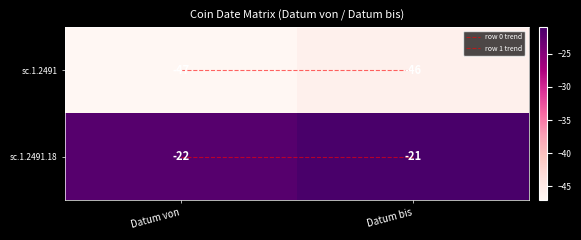

What is the difference between the highest and lowest values at Datum von?

25